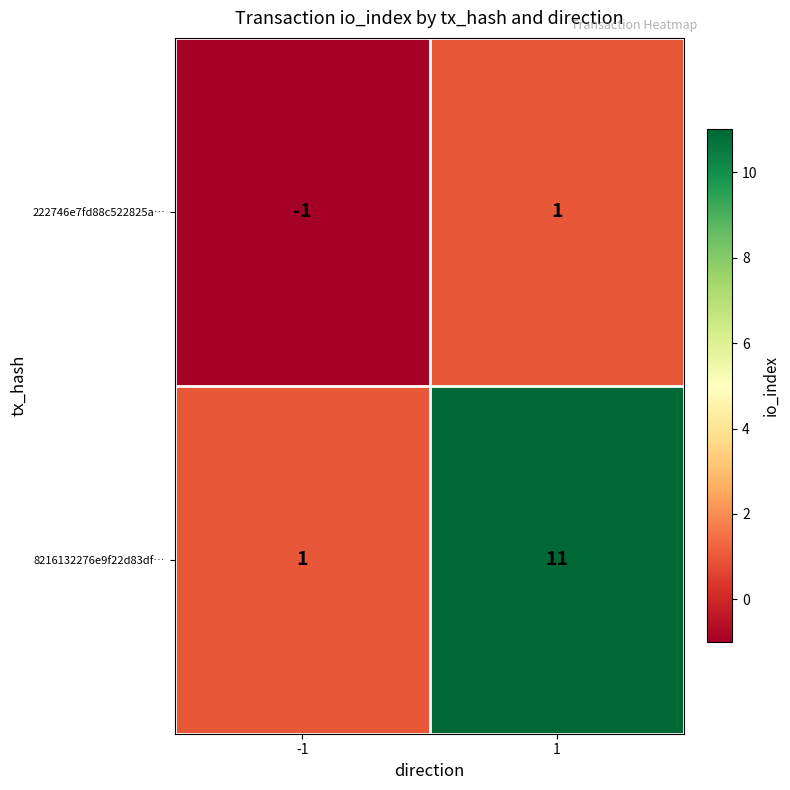

How many values in the 8216132276e9f22d83df… series are below 11?

1